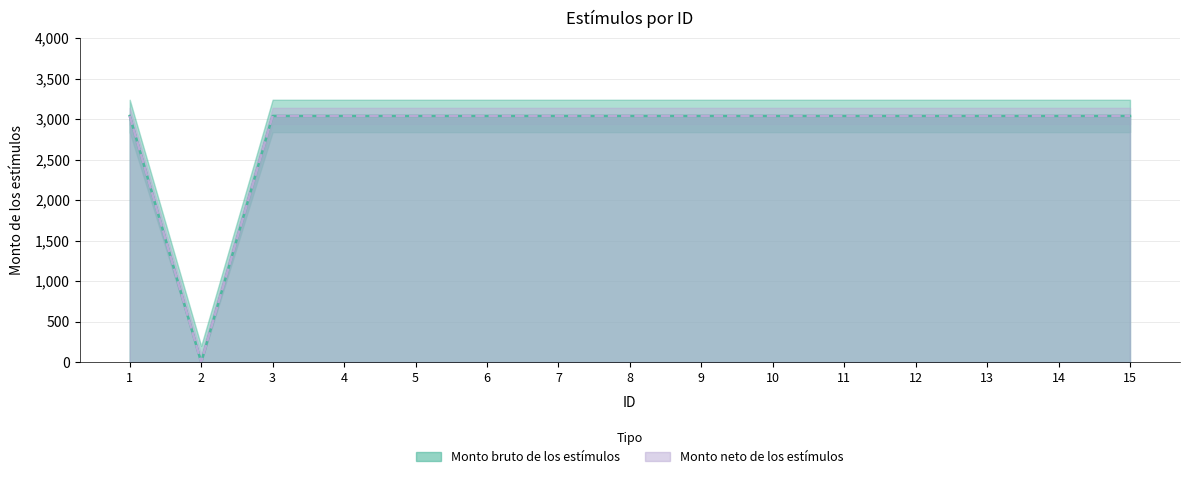

How many categories are shown in the chart?

15